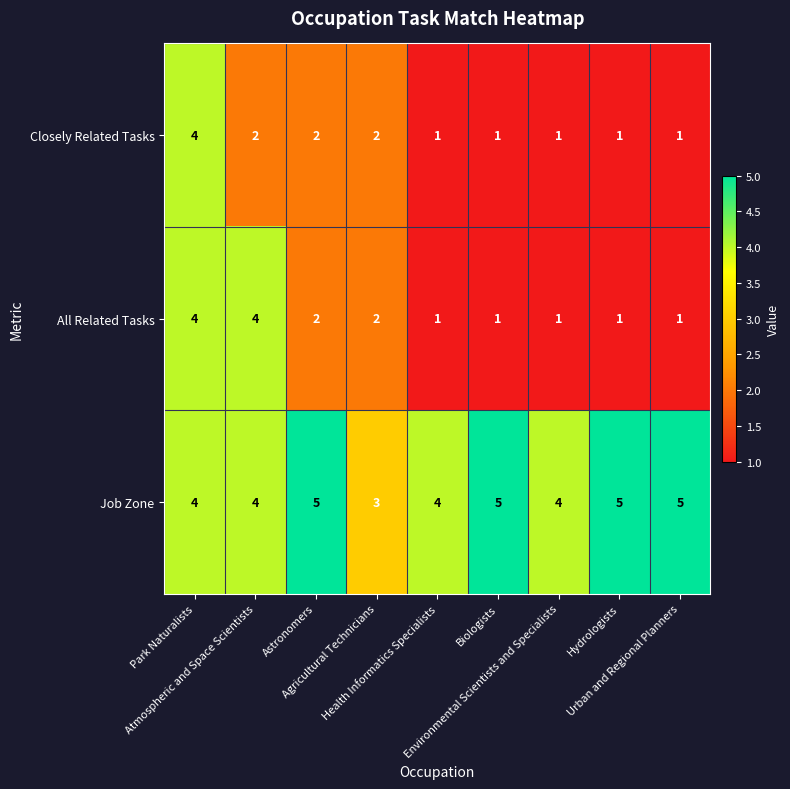

What is the maximum value for Job Zone?

5